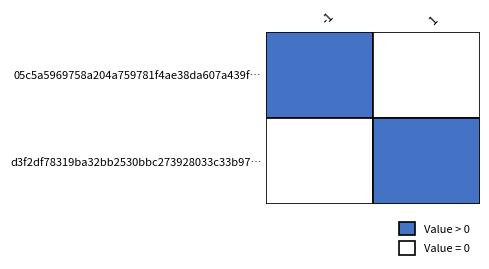

How many 05c5a5969758a204a759781f4ae38da607a439f values are between -1 and 1?

2